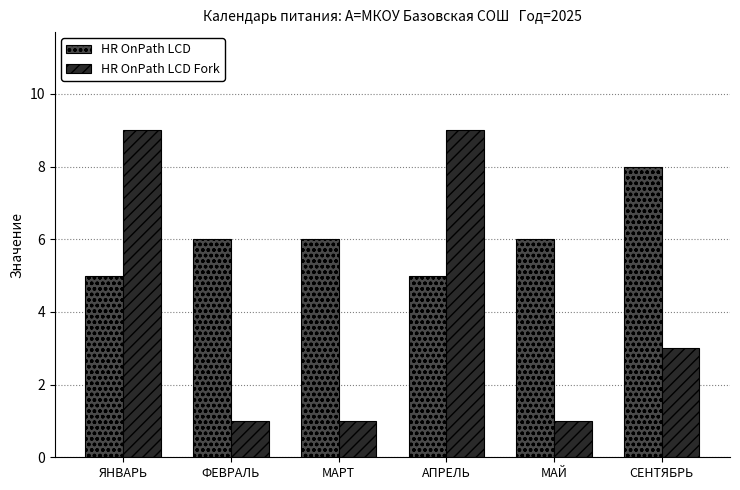

What is the smallest value displayed?

1